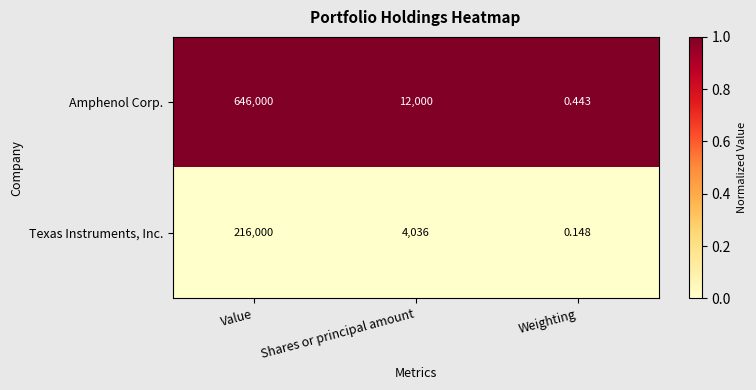

Count the number of data series in this chart.

2